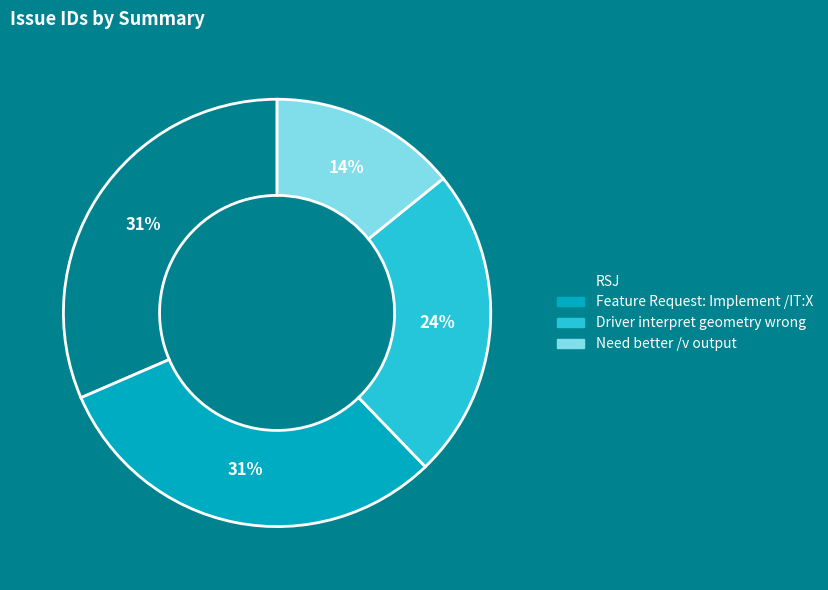

Which slice is the smallest?

Need better /v output